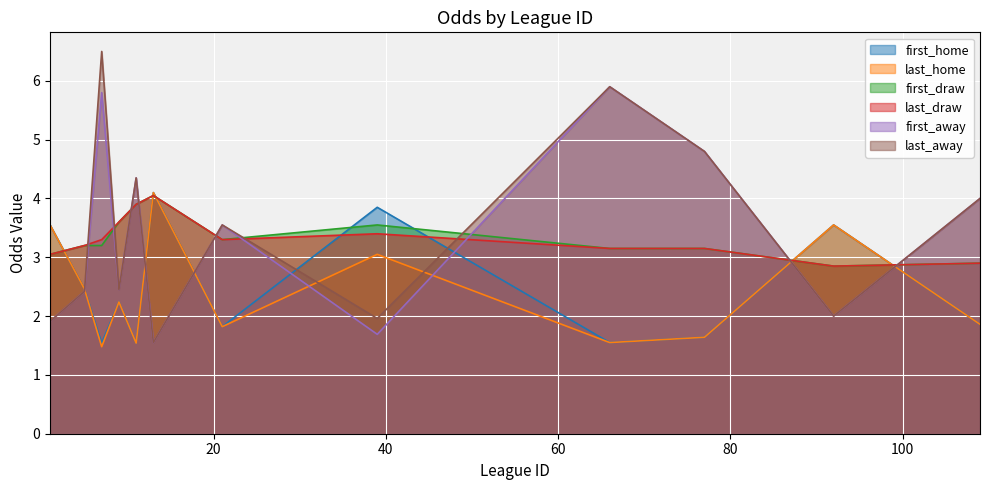

Which series has the widest spread of values?

last_away